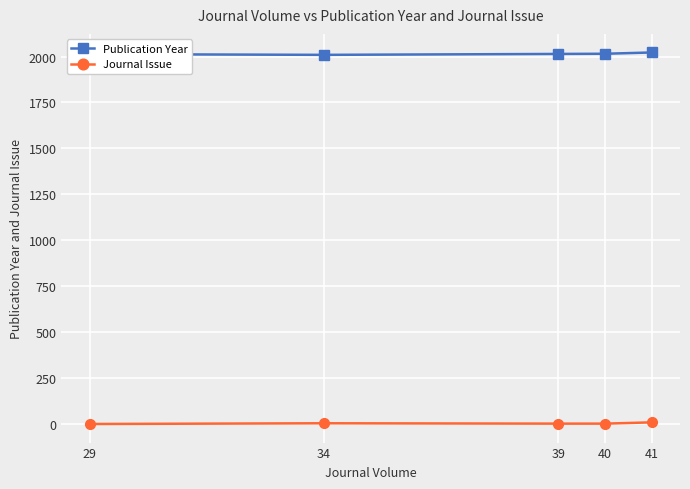

Does the chart display data point markers on the line(s)?

Yes